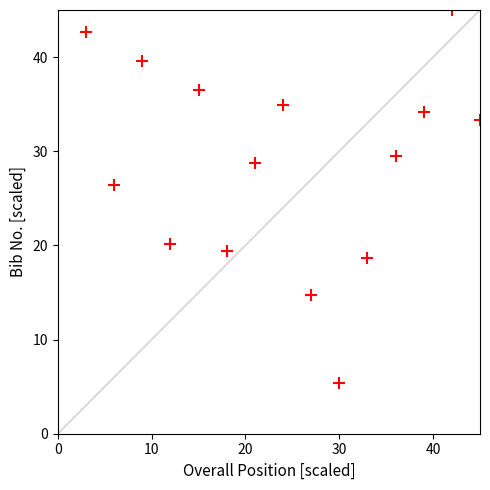

What Y value in the scatter plot is closest to 25?

26.4